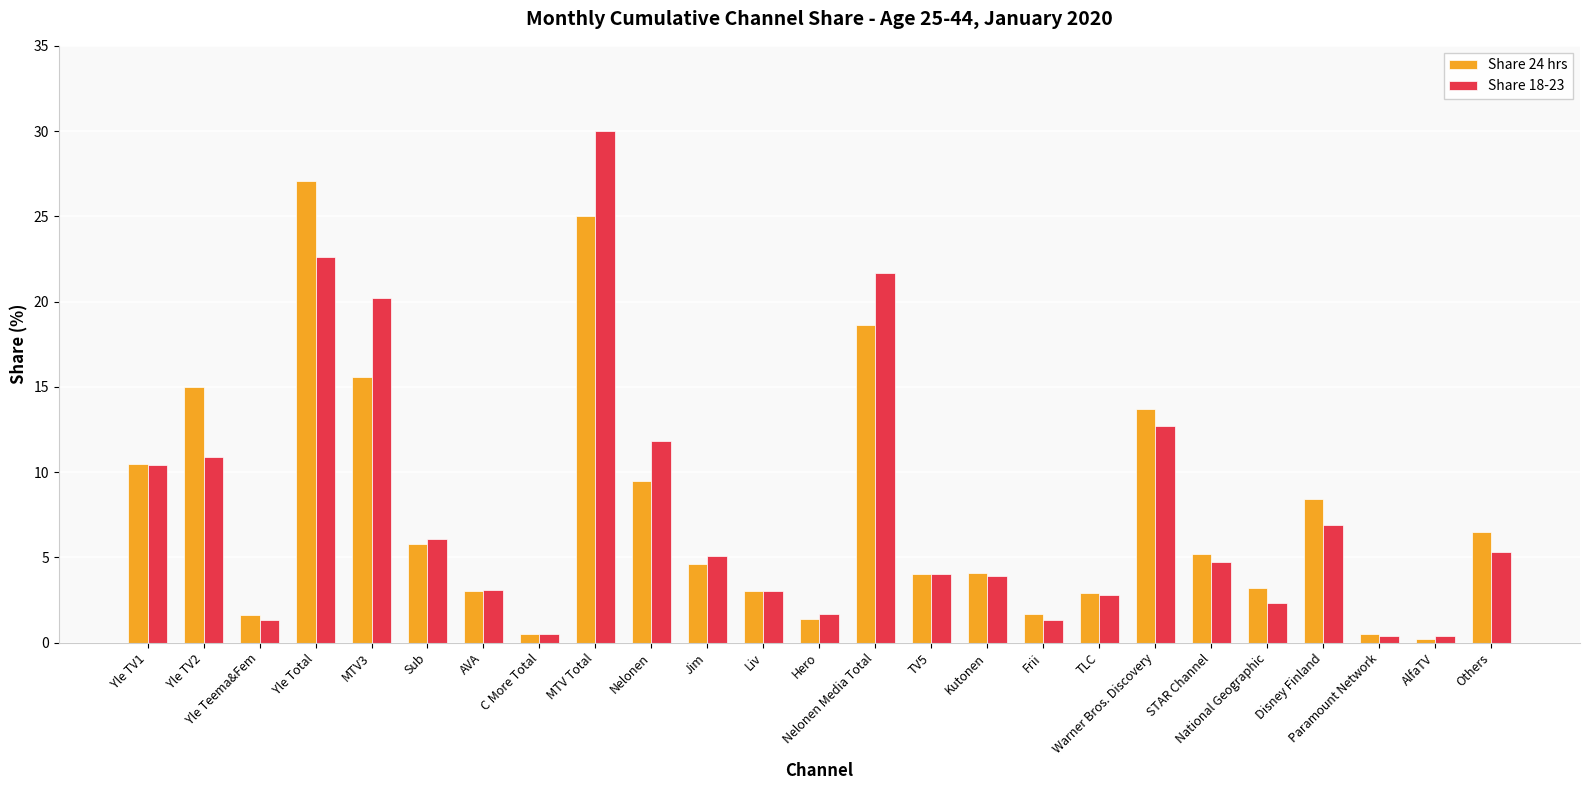

Is it true that Share 18-23 equals 5.3 at Others?

True